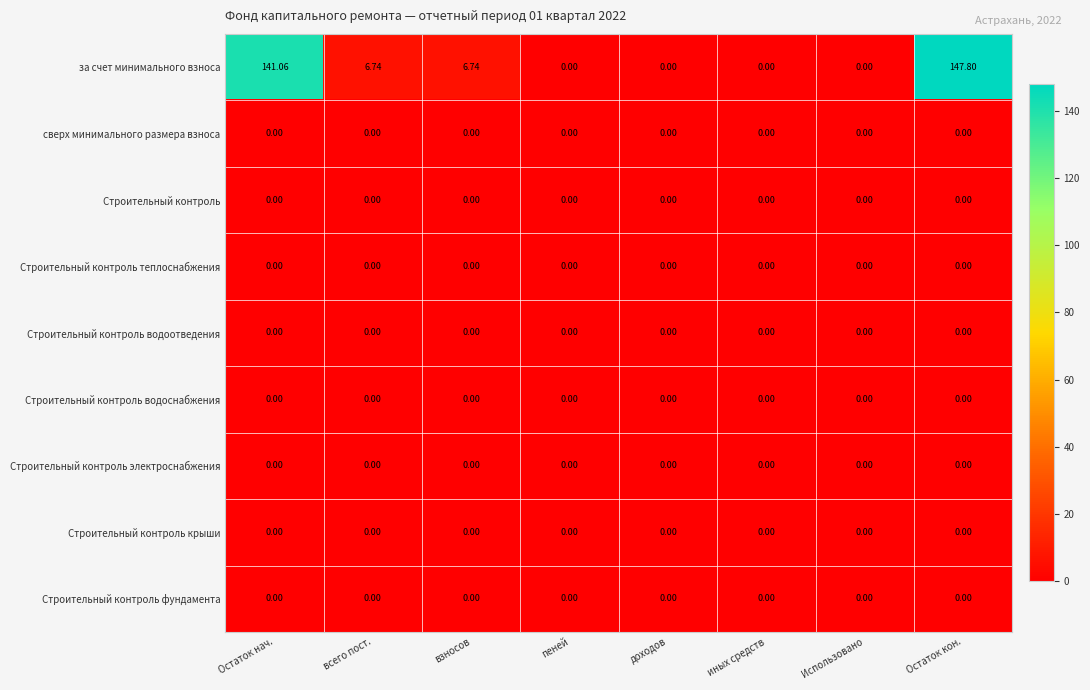

Which series has the largest total across all categories?

за счет минимального взноса